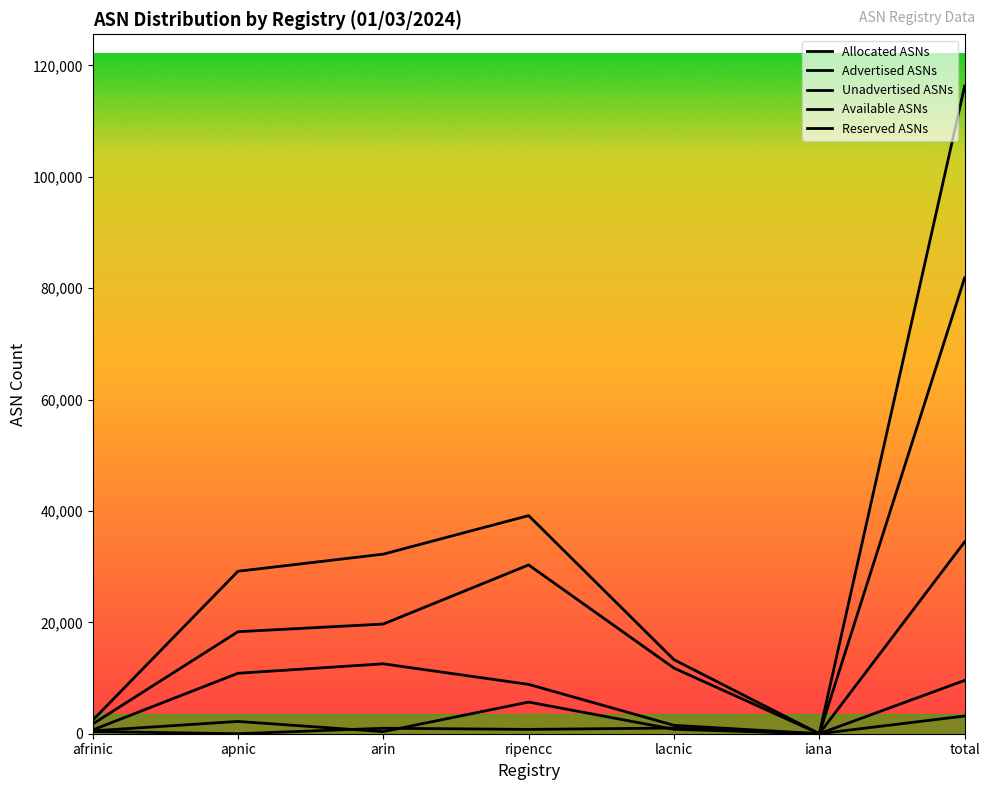

Reading left to right, transcribe all the data shown in this chart.

Allocated ASNs: 2415	29166	32241	39159	13290	0	116271
Advertised ASNs: 1742	18314	19692	30302	11785	0	81835
Unadvertised ASNs: 673	10852	12549	8857	1505	0	34436
Available ASNs: 516	2207	375	5683	792	0	9573
Reserved ASNs: 395	0	982	779	1021	0	3177